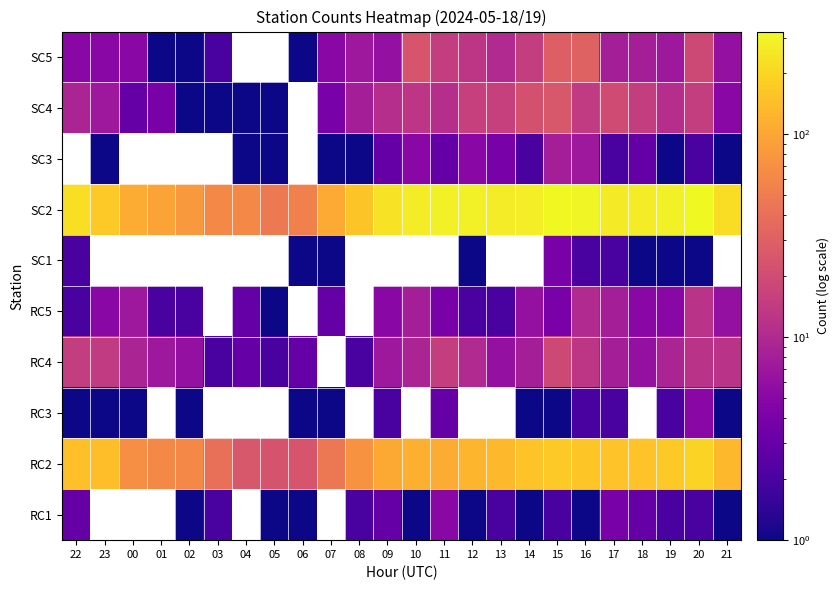

At which label is SC4 closest to 13?

10